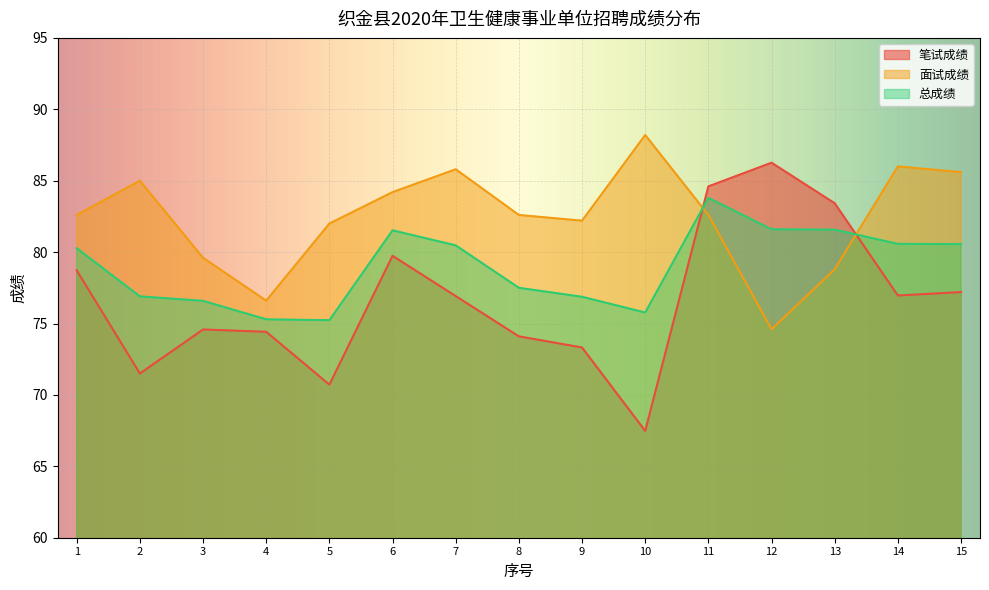

What is the total value across all series at 1?

241.6